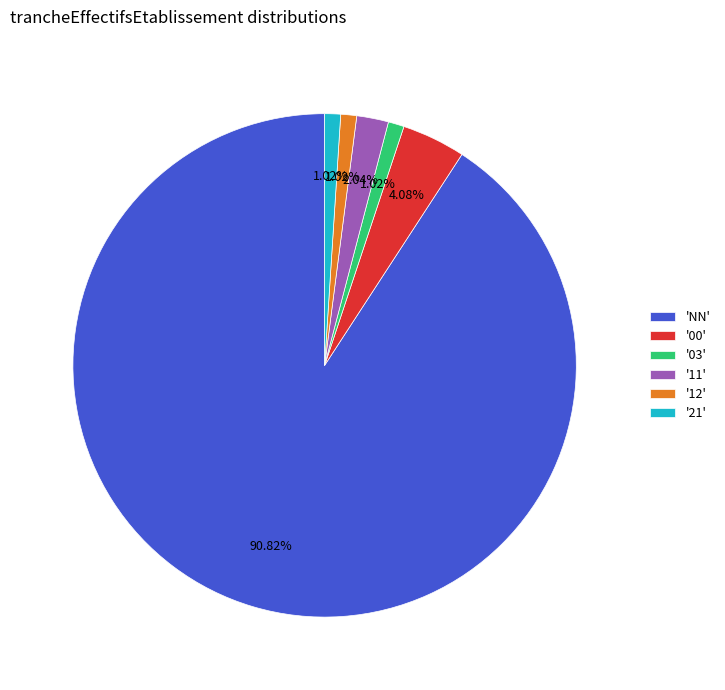

Which category accounts for the majority?

'NN'